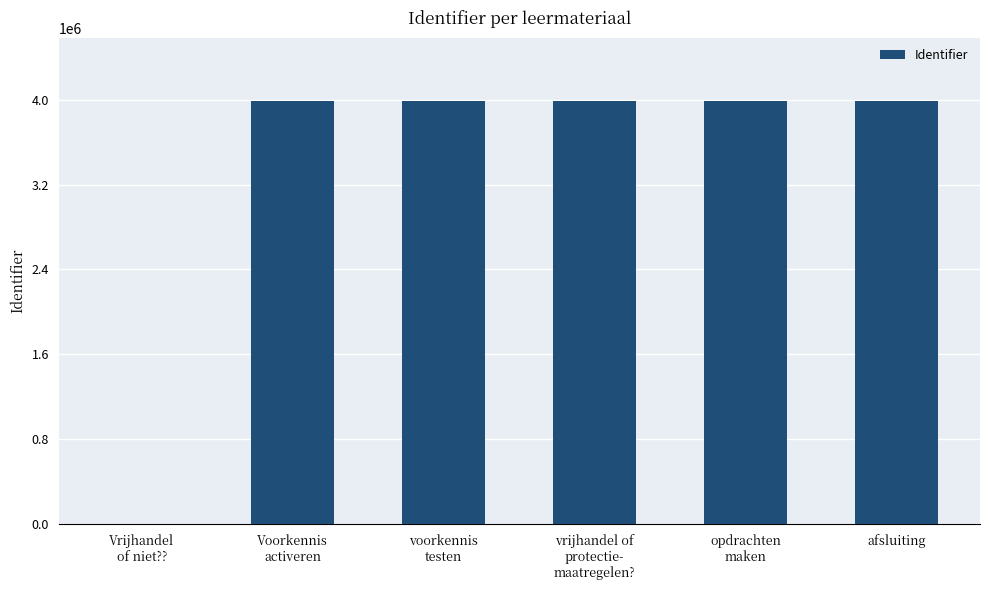

How many positive values are there?

5